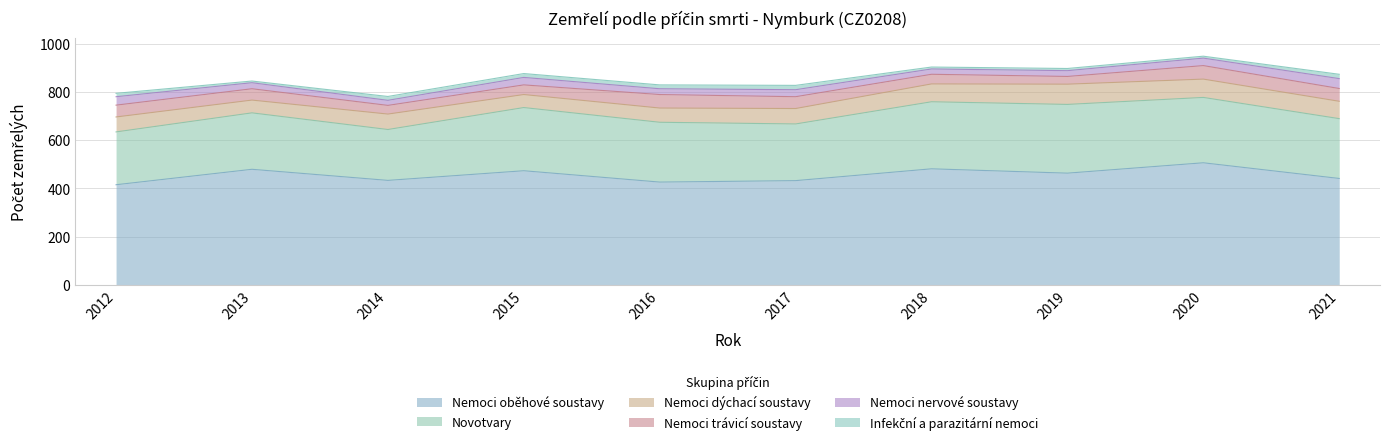

How many interior local valleys does the Nemoci trávicí soustavy series have?

2